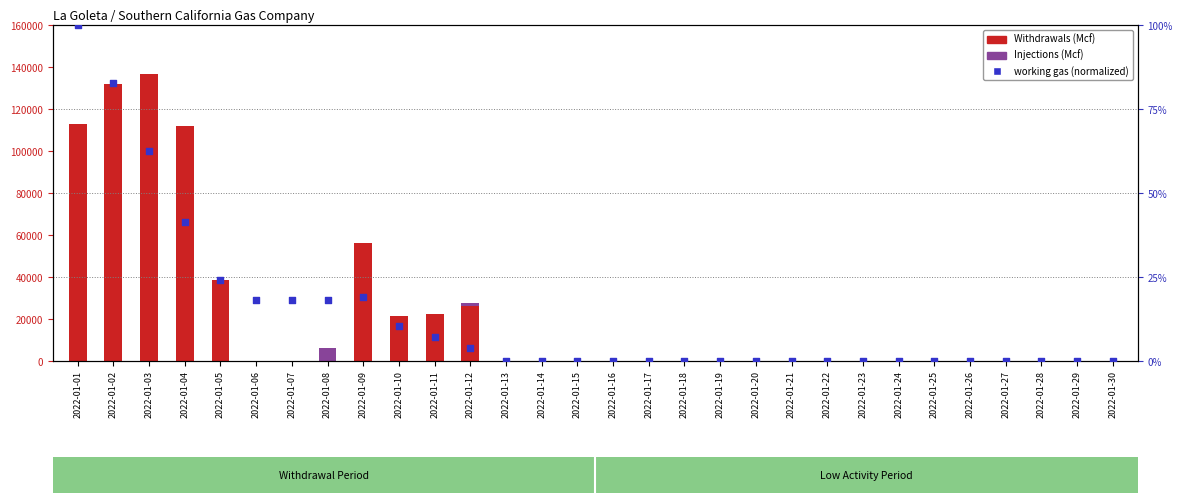

Which series reaches the minimum Y coordinate?

Withdrawals (Mcf)